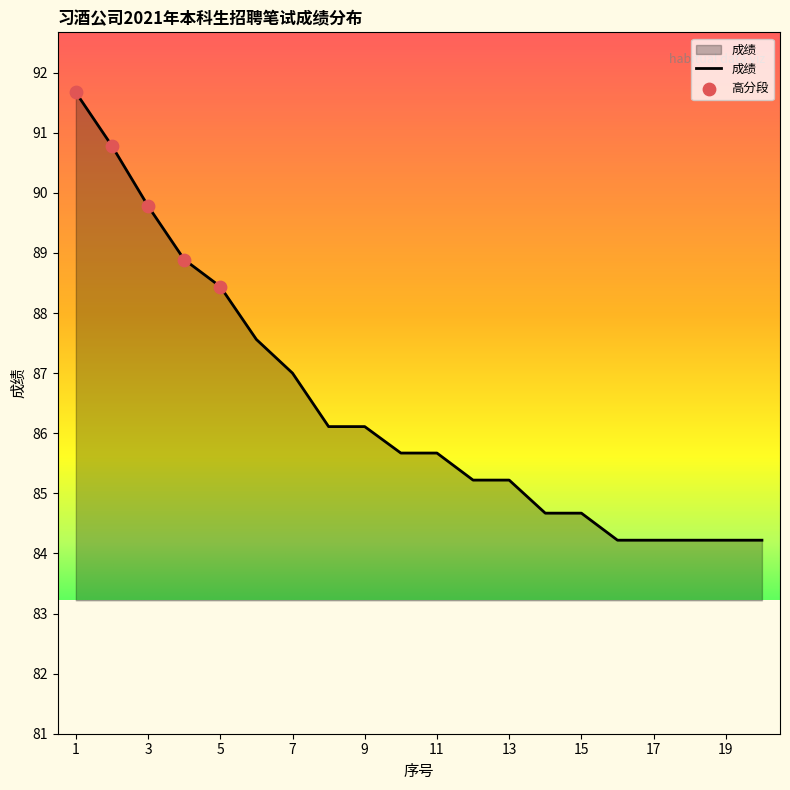

What is the smallest value displayed?

84.2